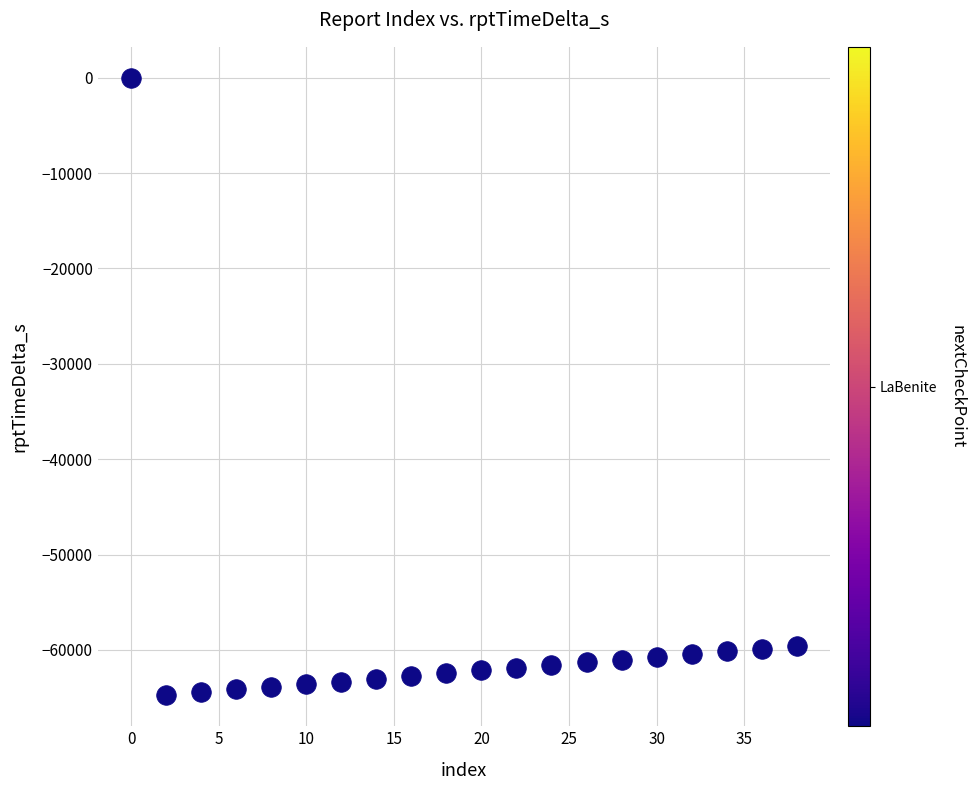

What is the range of X values (max minus min)?

38